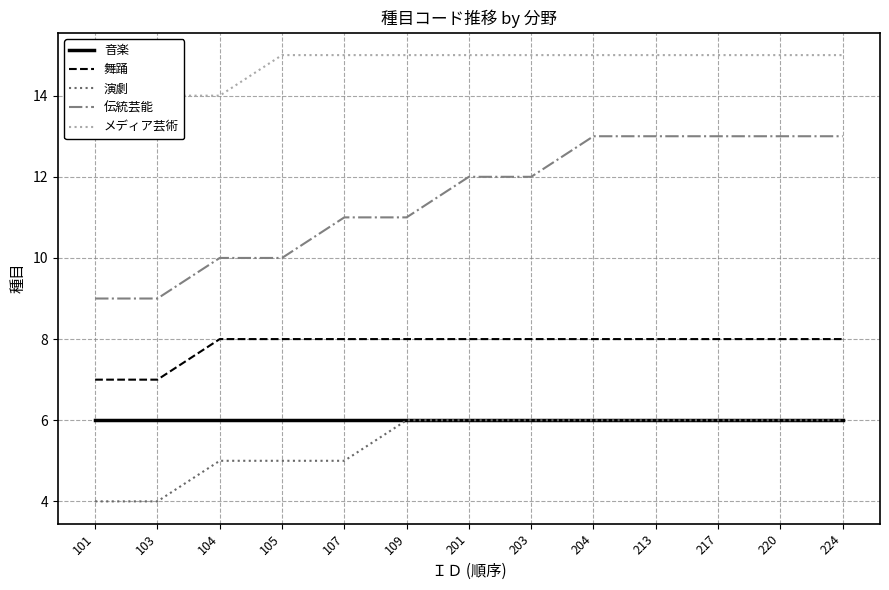

Does the chart display data point markers on the line(s)?

No